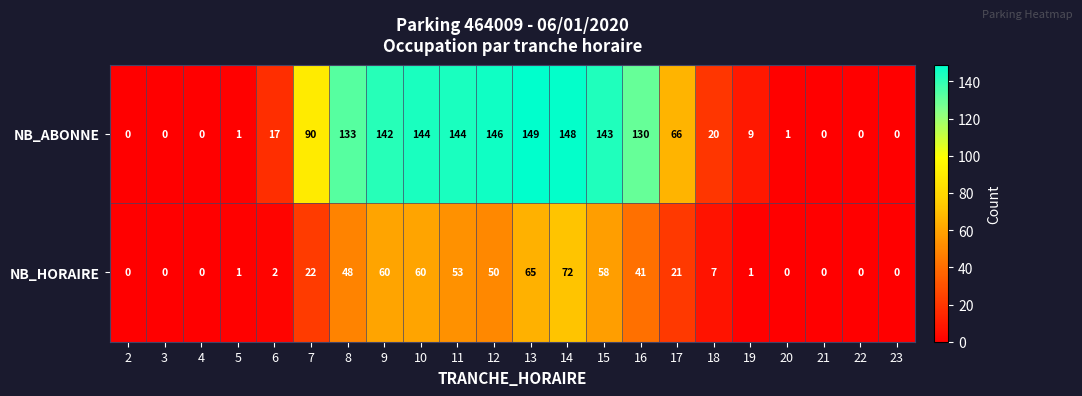

The NB_HORAIRE series shows 50 at 12. True or false?

True